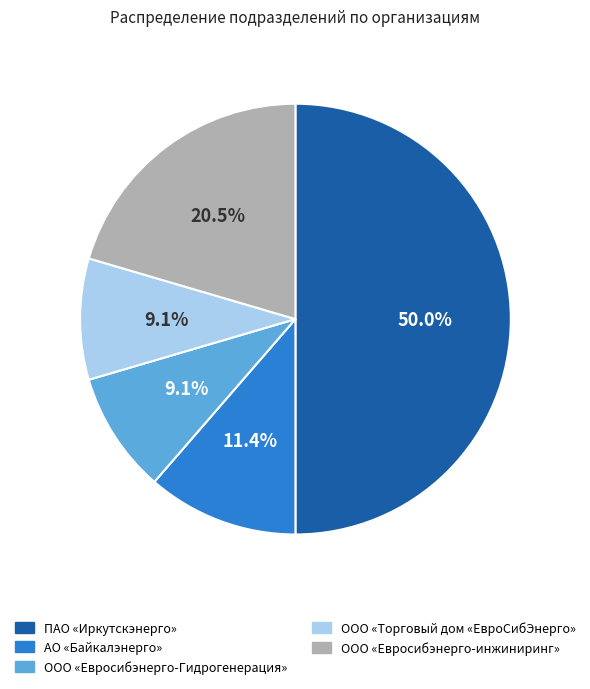

Count the number of slices in the pie.

5